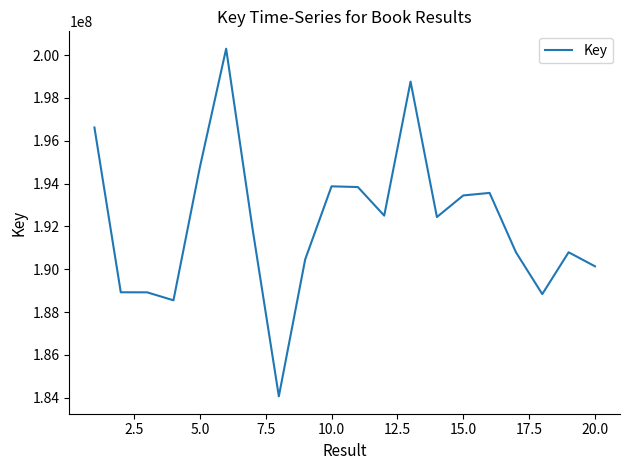

What is the difference between the maximum and minimum values?

16240464